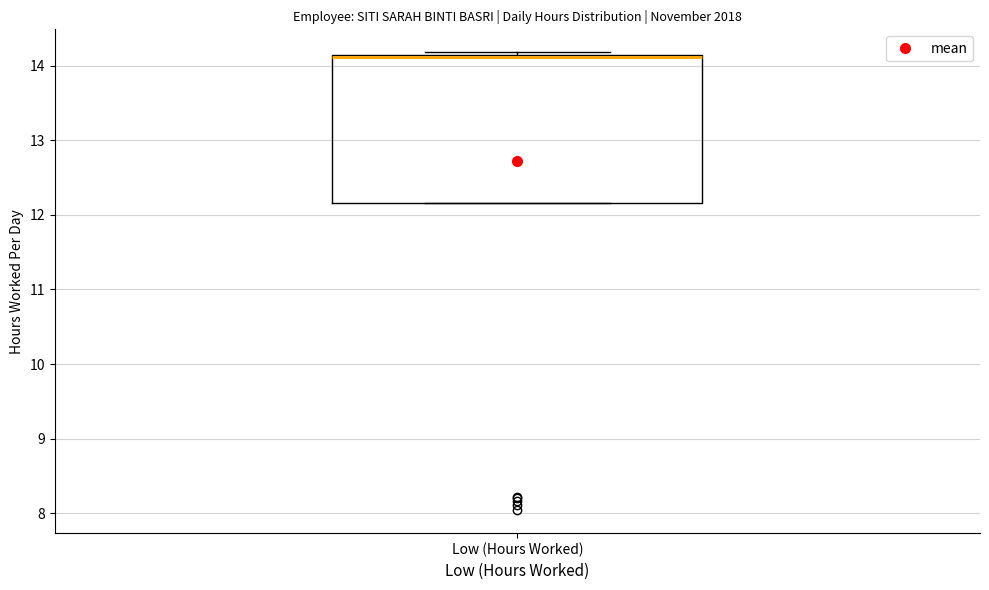

Read this box plot against the y-axis: the position of the median line, the range covered by the box, and the ends of both whiskers. The values are not printed on the chart, so give them approximately, as read against the axis.

median 14.1 (drawn on the box's upper edge), box 12.2 to 14.1, whiskers 12.2 to 14.2